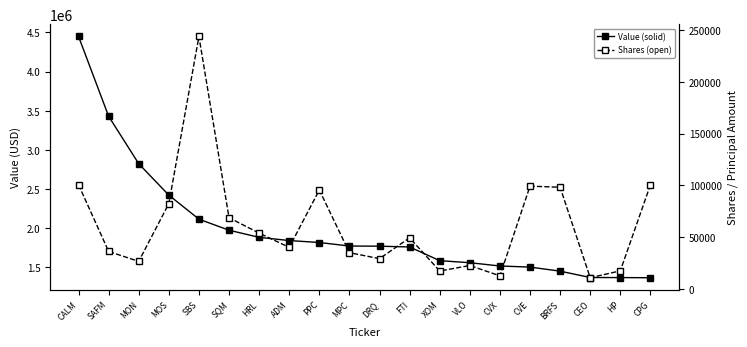

Reading right to left, list all the values displayed in this chart.

Value (solid): CPG=1367000	HP=1369000	CEO=1370000	BRFS=1451000	CVE=1503000	CVX=1517000	VLO=1559000	XOM=1585000	FTI=1760000	DRQ=1770000	MPC=1772000	PPC=1817000	ADM=1842000	HRL=1883000	SQM=1974000	SBS=2115000	MOS=2422000	MON=2823000	SAFM=3429000	CALM=4449000
Shares (open): CPG=100578	HP=17693	CEO=11053	BRFS=98292	CVE=99358	CVX=12892	VLO=22823	XOM=17559	FTI=49542	DRQ=29473	MPC=35187	PPC=95659	ADM=40341	HRL=54091	SQM=68901	SBS=243694	MOS=82568	MON=26829	SAFM=36390	CALM=100716